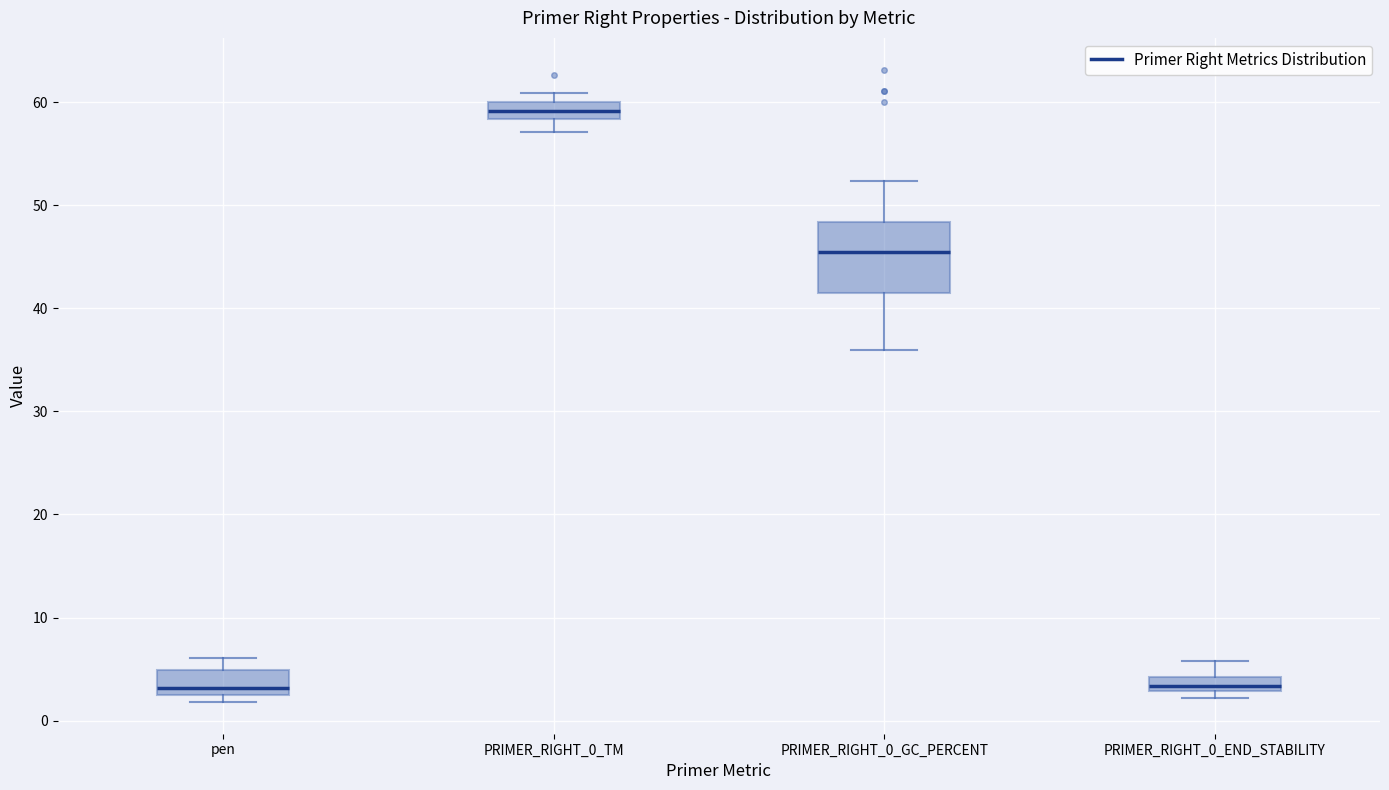

Which box's median line is the highest?

PRIMER_RIGHT_0_TM